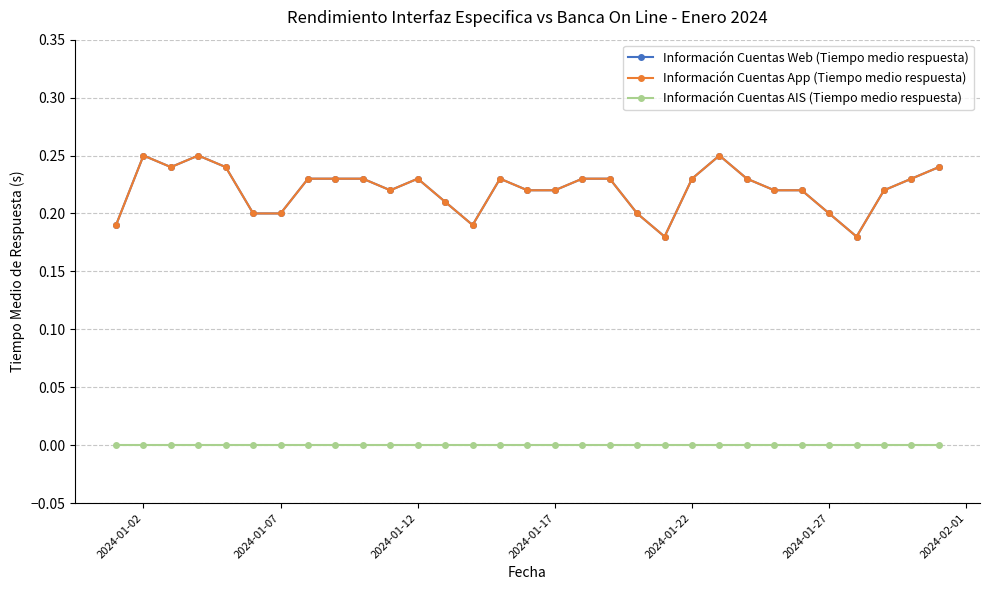

Does the chart have visible grid lines?

Yes